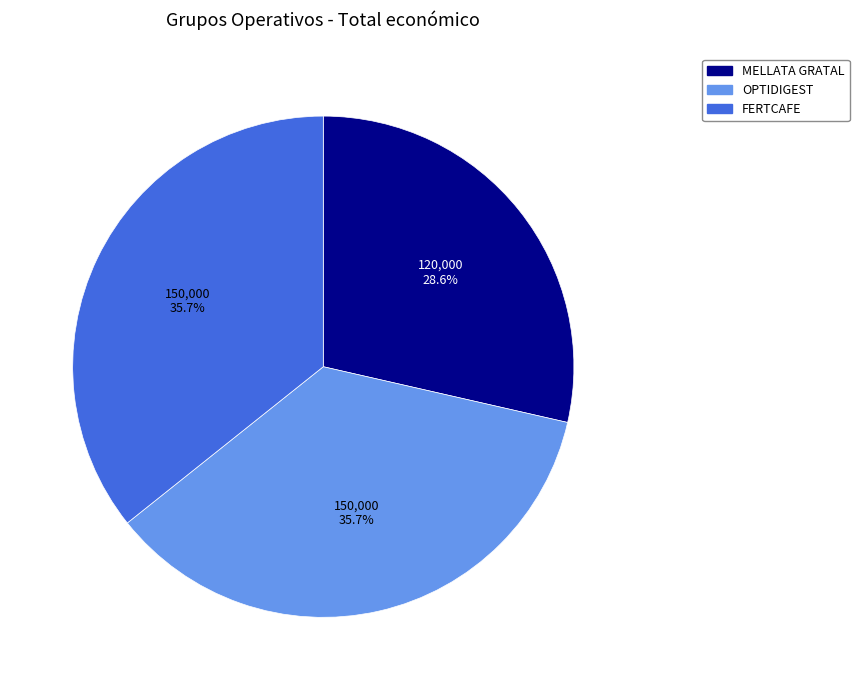

What percentage is the MELLATA GRATAL slice, to the nearest percent?

29%